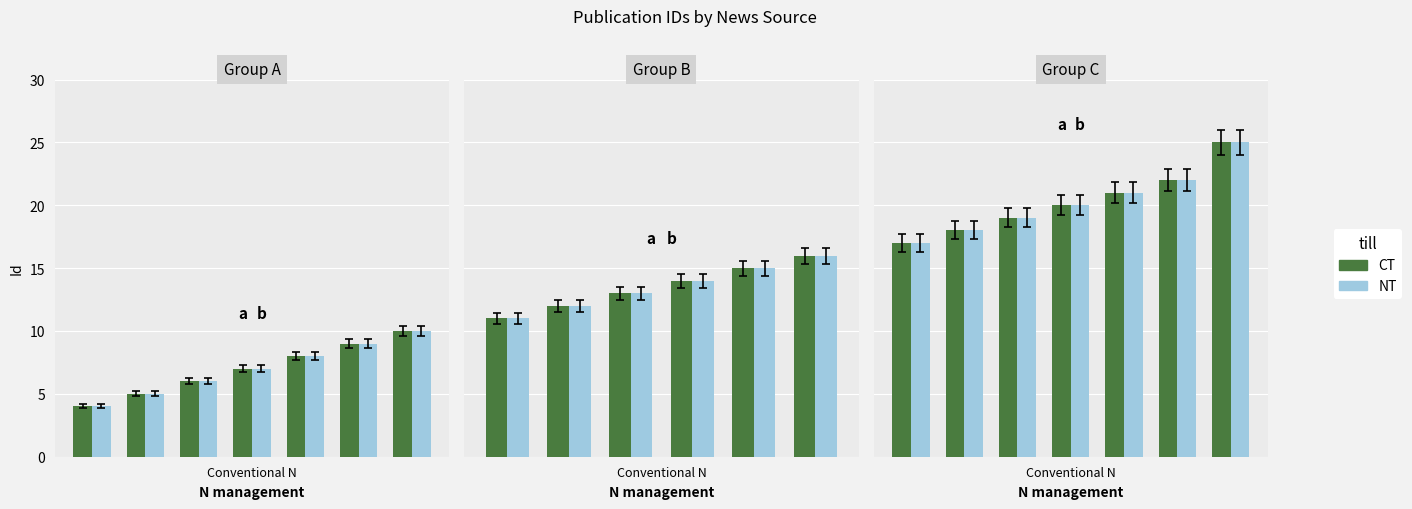

What is the difference between the maximum and second lowest values in the NT series?

7